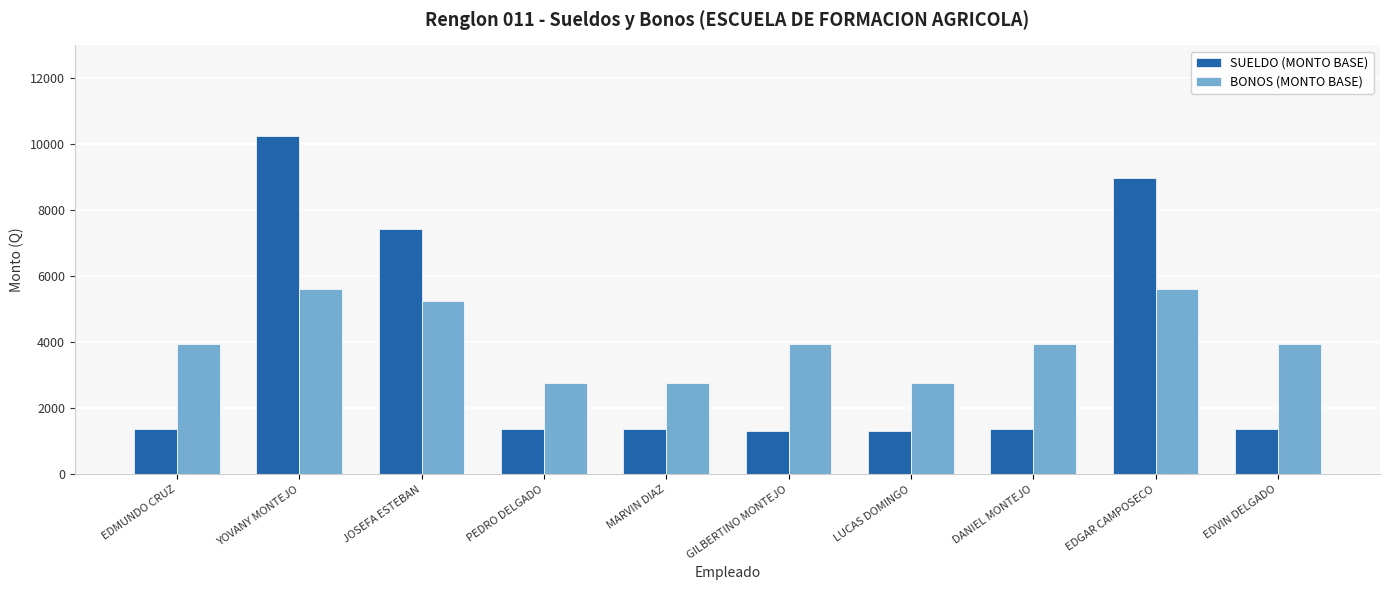

Reading left to right, list all the values displayed in this chart.

SUELDO (MONTO BASE): 1381	10261	7435	1381	1381	1302	1302	1381	8996	1381
BONOS (MONTO BASE): 3960	5625	5250	2760	2760	3960	2760	3960	5625	3960